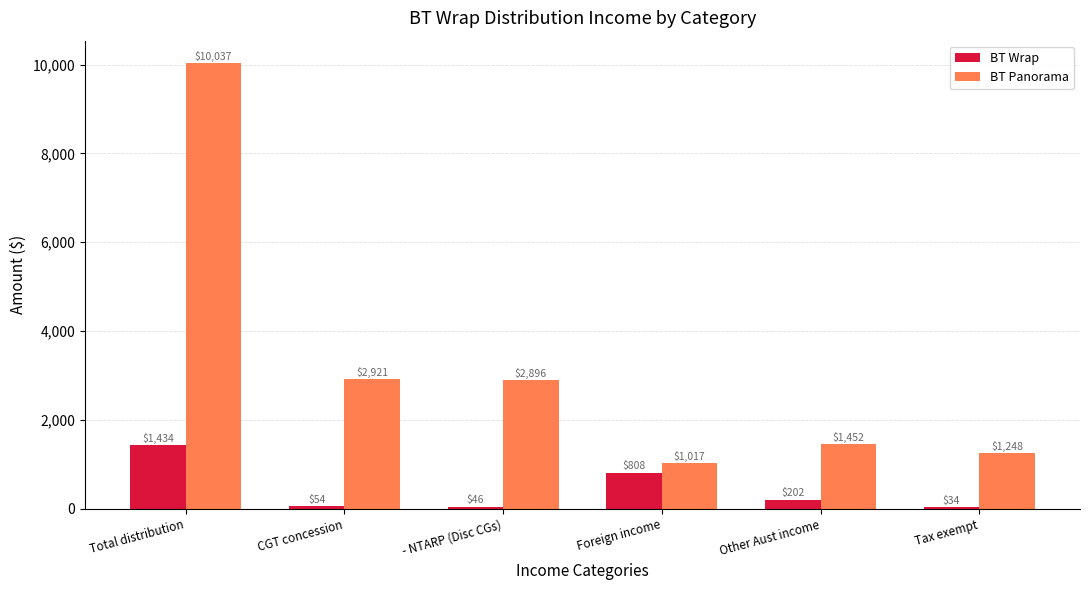

At which category is the sum across all series the highest?

Total distribution